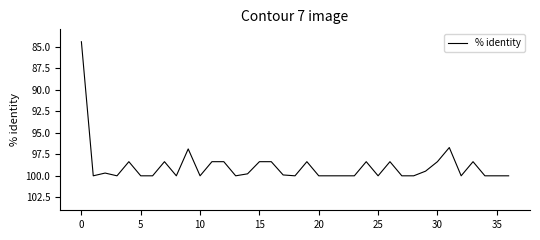

What is the maximum value shown in the chart?

100.0